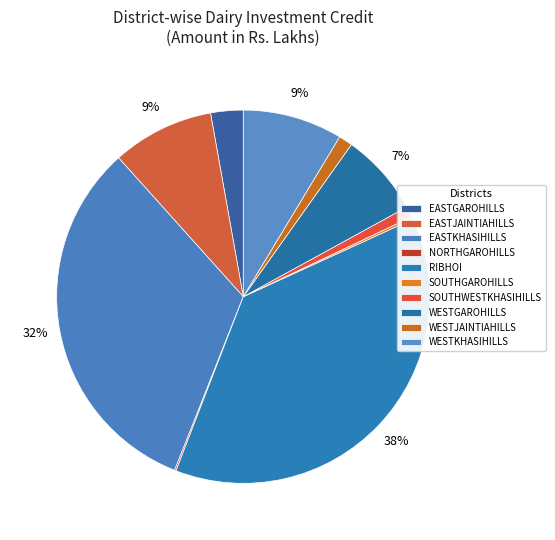

How much of the chart is everything except WESTKHASIHILLS?

91.4%